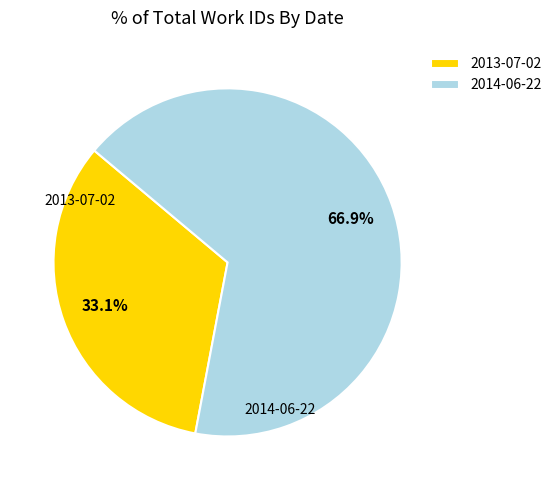

Rank the categories by value from lowest to highest.

2013-07-02, 2014-06-22